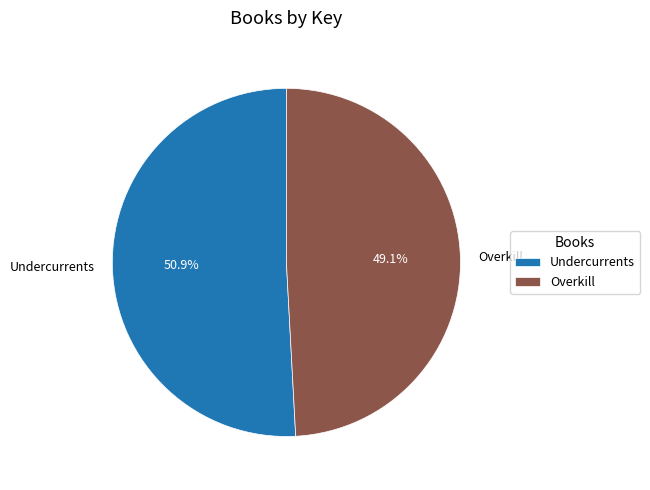

Count the number of slices in the pie.

2